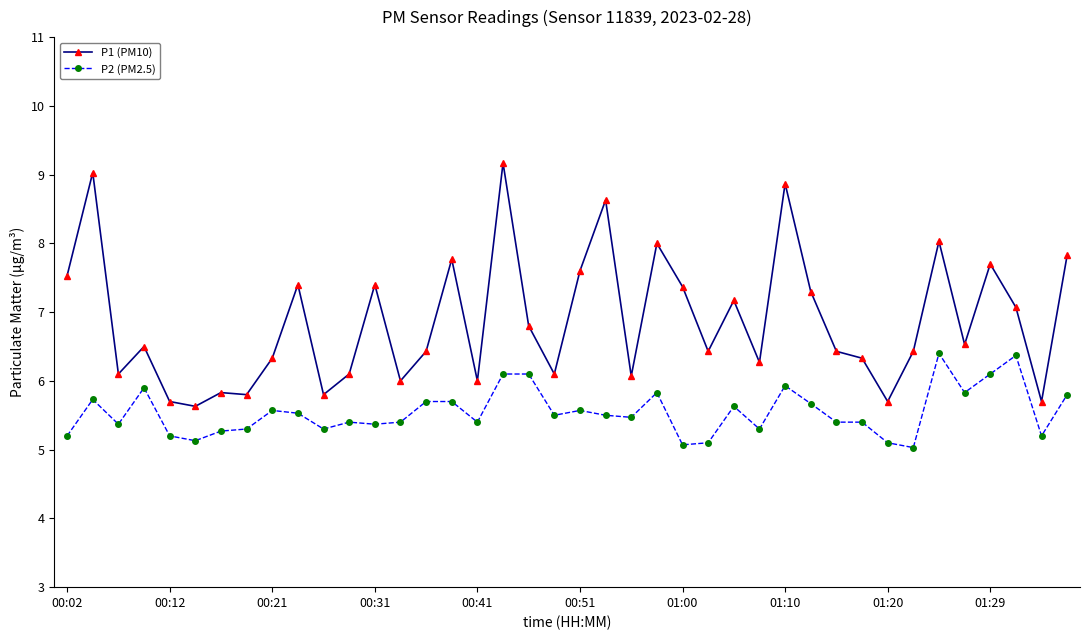

What are all the series names shown in the legend?

P1 (PM10), P2 (PM2.5)